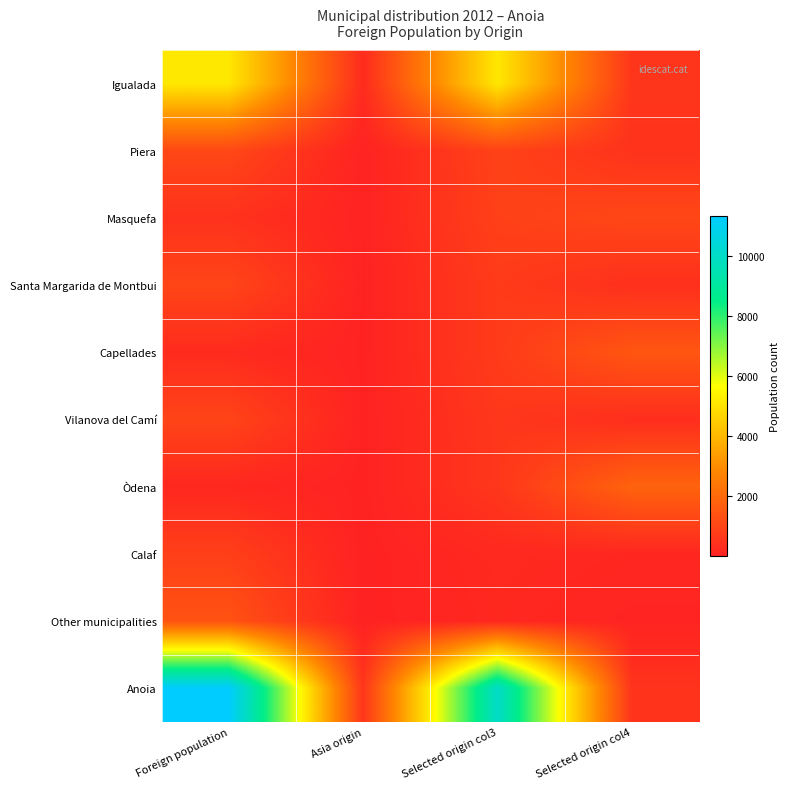

At which category is the sum across all series the highest?

Foreign population